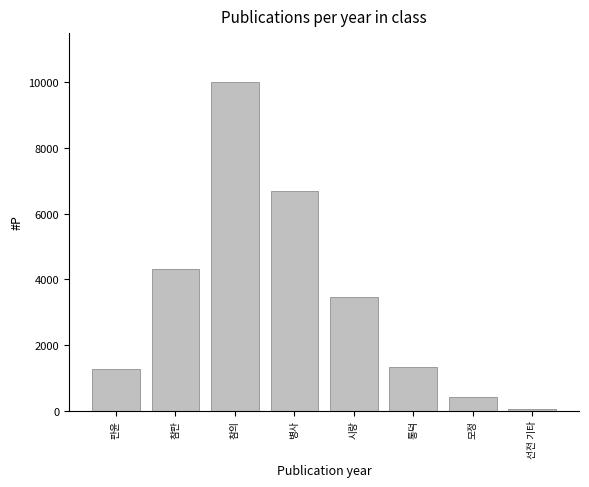

Reading right to left, transcribe all the data shown in this chart.

선전 기타=37	모정=415	통덕=1341	시랑=3474	병사=6696	참의=9996	참판=4307	판윤=1279